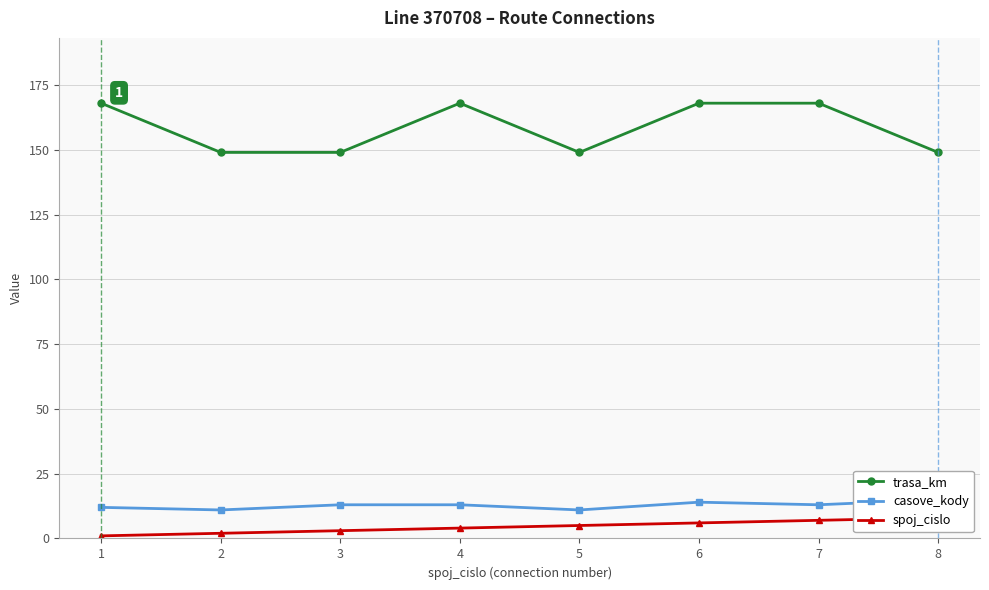

Which series has the widest spread of values?

trasa_km